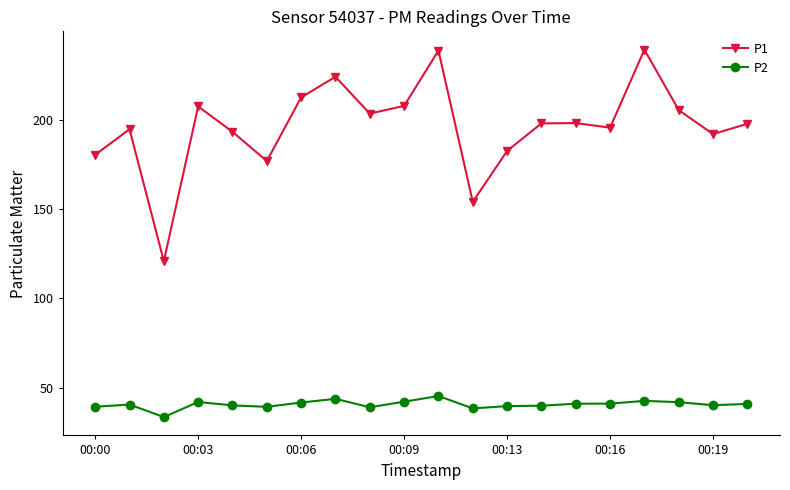

Which series has the largest total across all categories?

P1